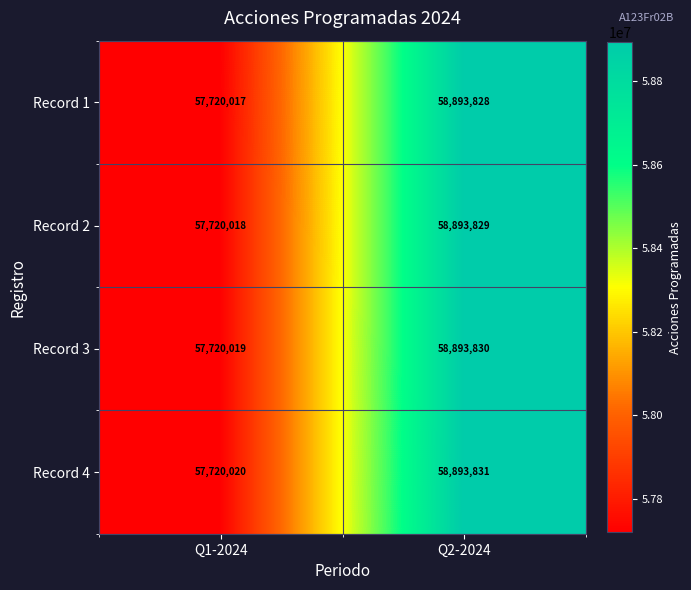

Rank the categories by Record 3 value from highest to lowest.

Q2-2024, Q1-2024